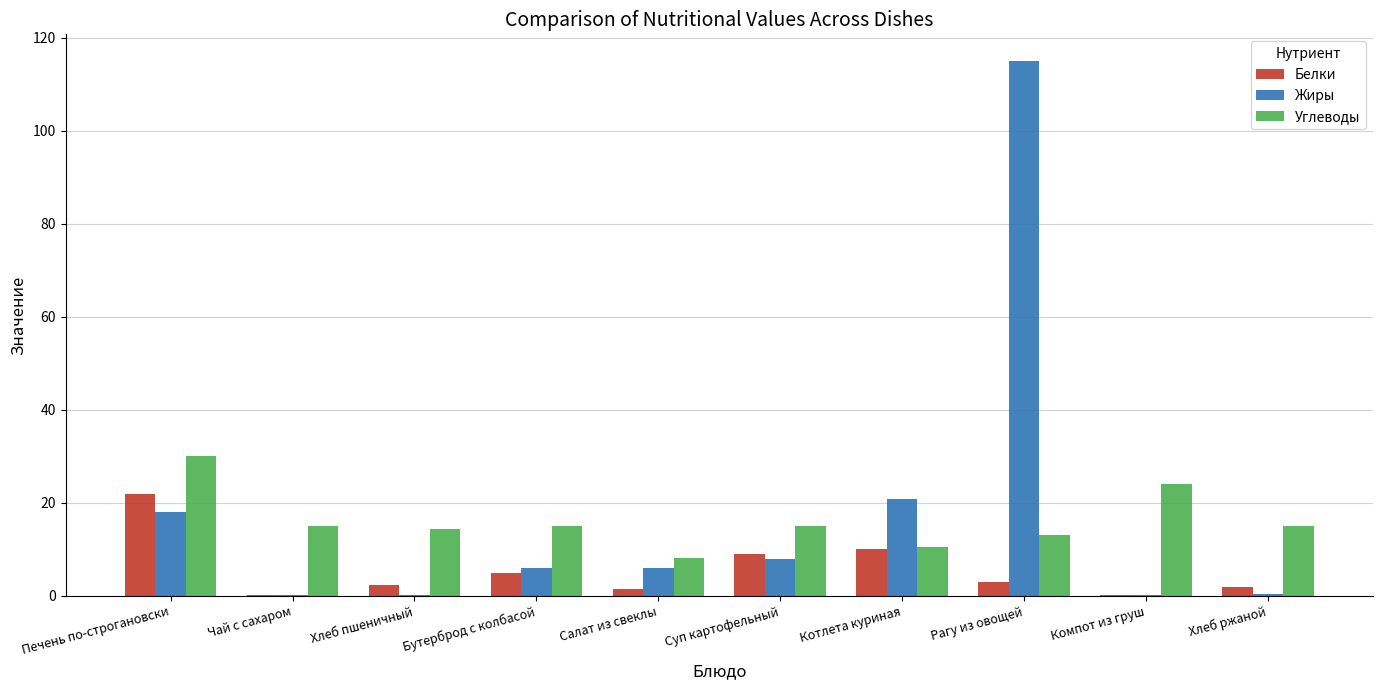

How many groups of bars are there?

10